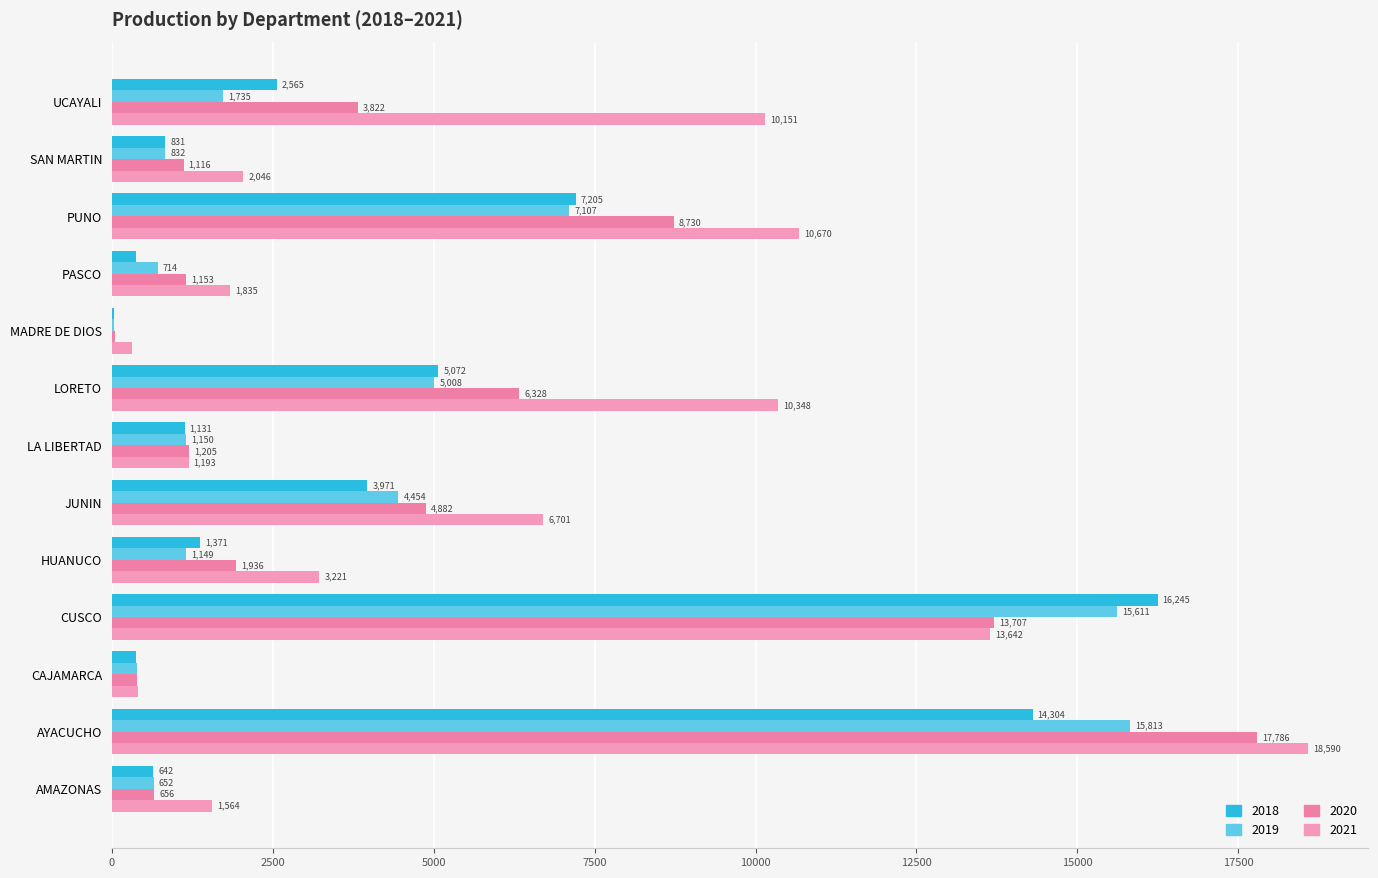

What is the minimum value for 2020?

57.0